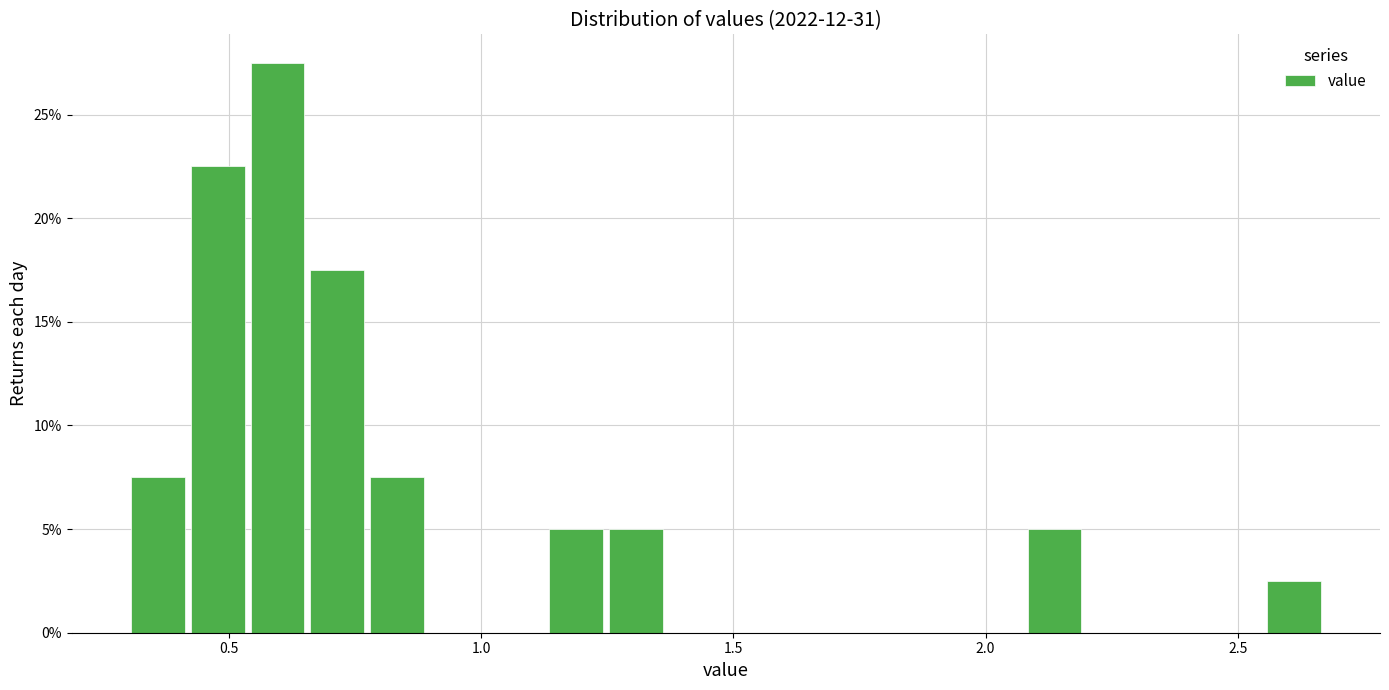

Read against the x-axis, roughly where is the centre of the tallest bar?

0.60